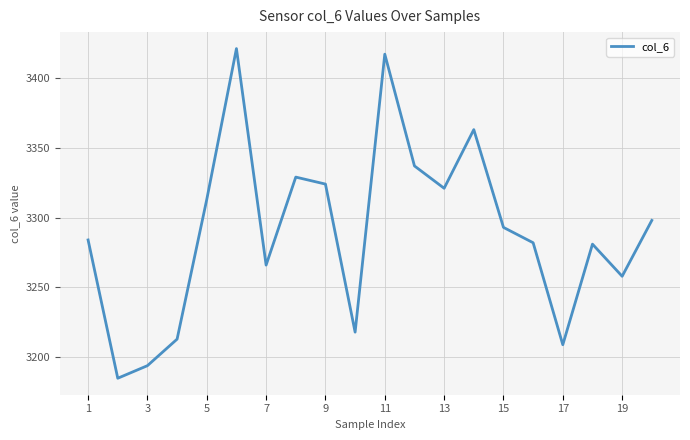

What is the smallest value displayed?

3185